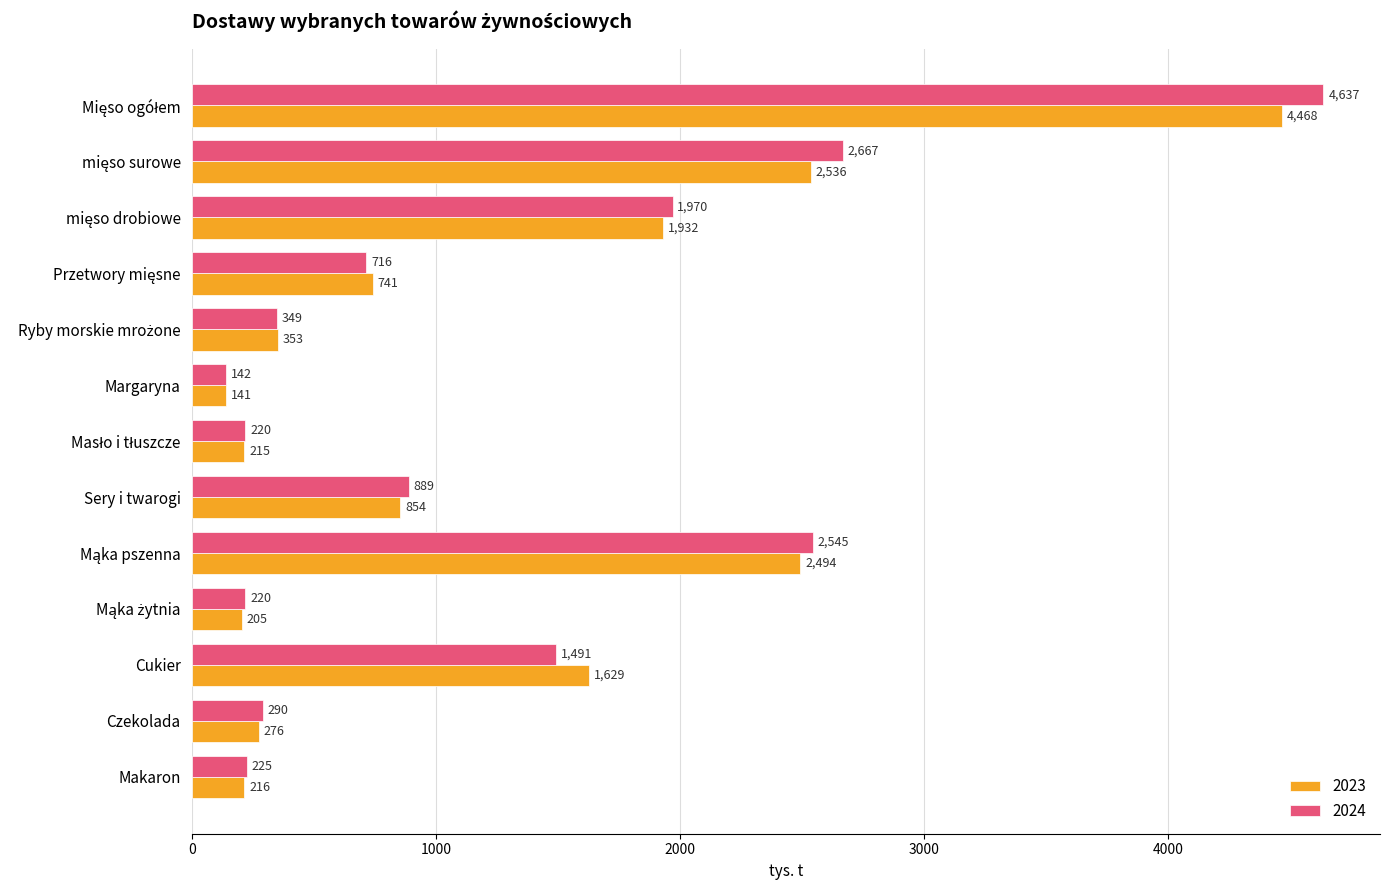

Rank the series at Cukier from highest to lowest value.

2023, 2024